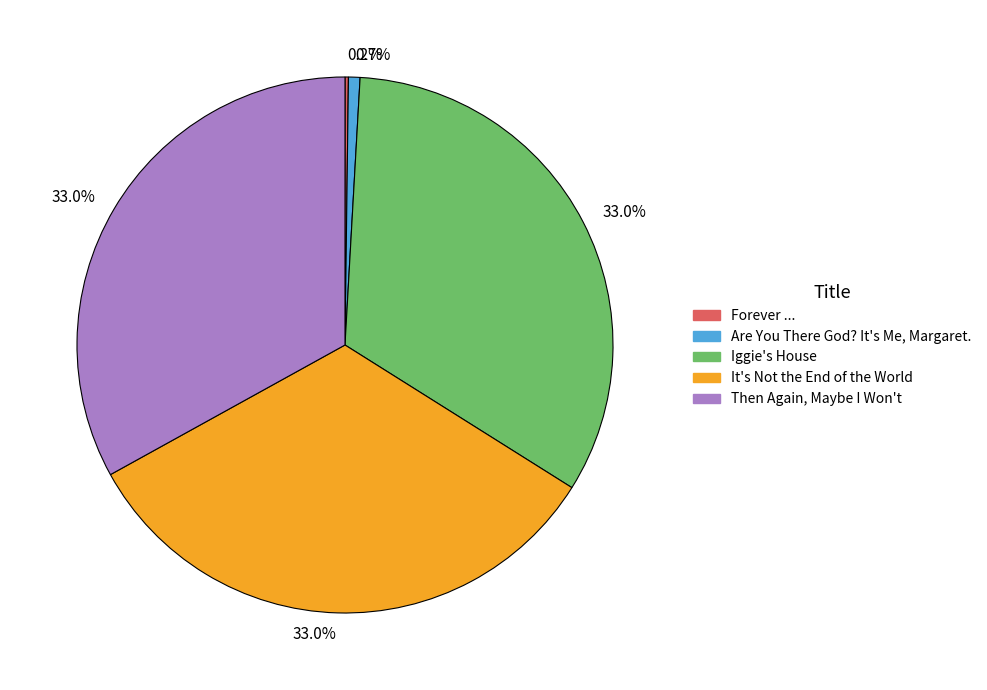

Is there a majority slice in this chart?

No